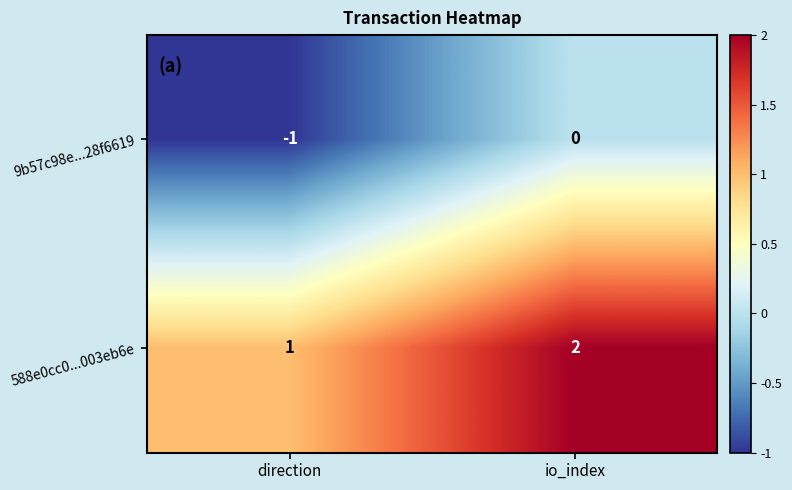

Is the value of 9b57c98e...28f6619 at direction greater than the value of 588e0cc0...003eb6e at io_index?

No